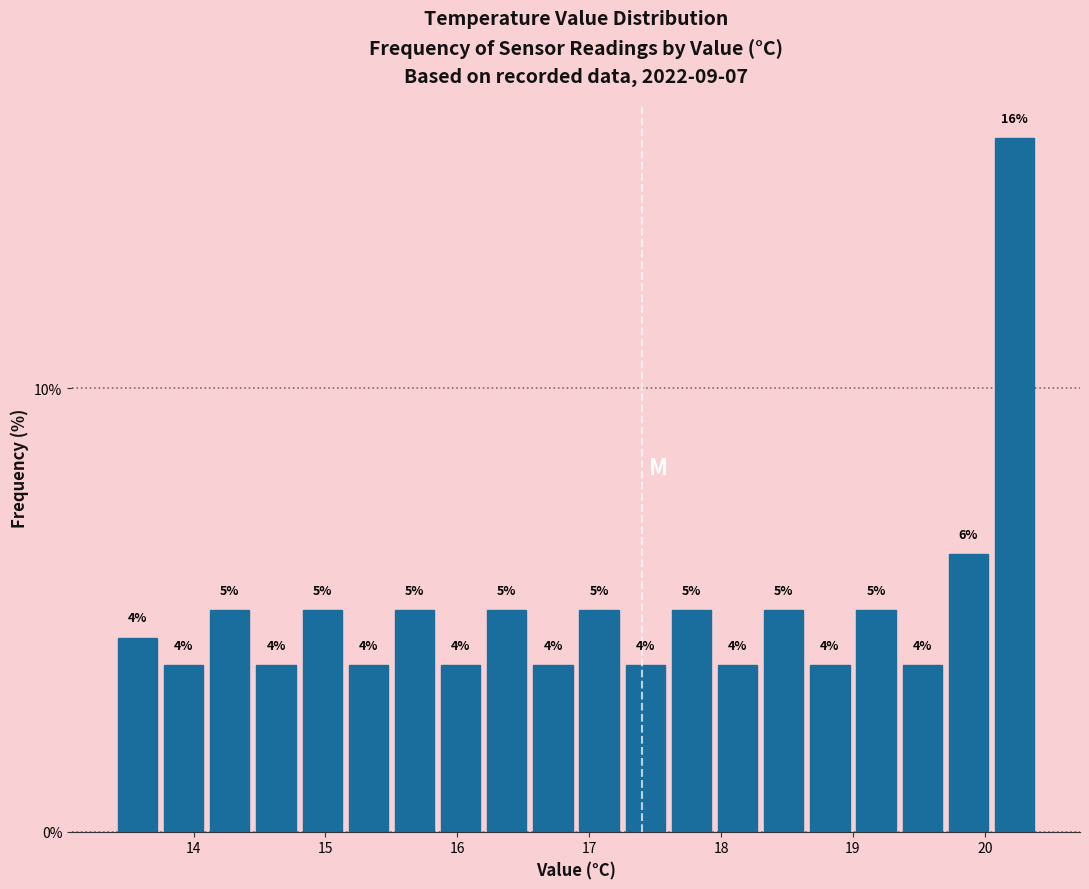

Read against the x-axis, roughly where is the centre of the tallest bar?

20.2